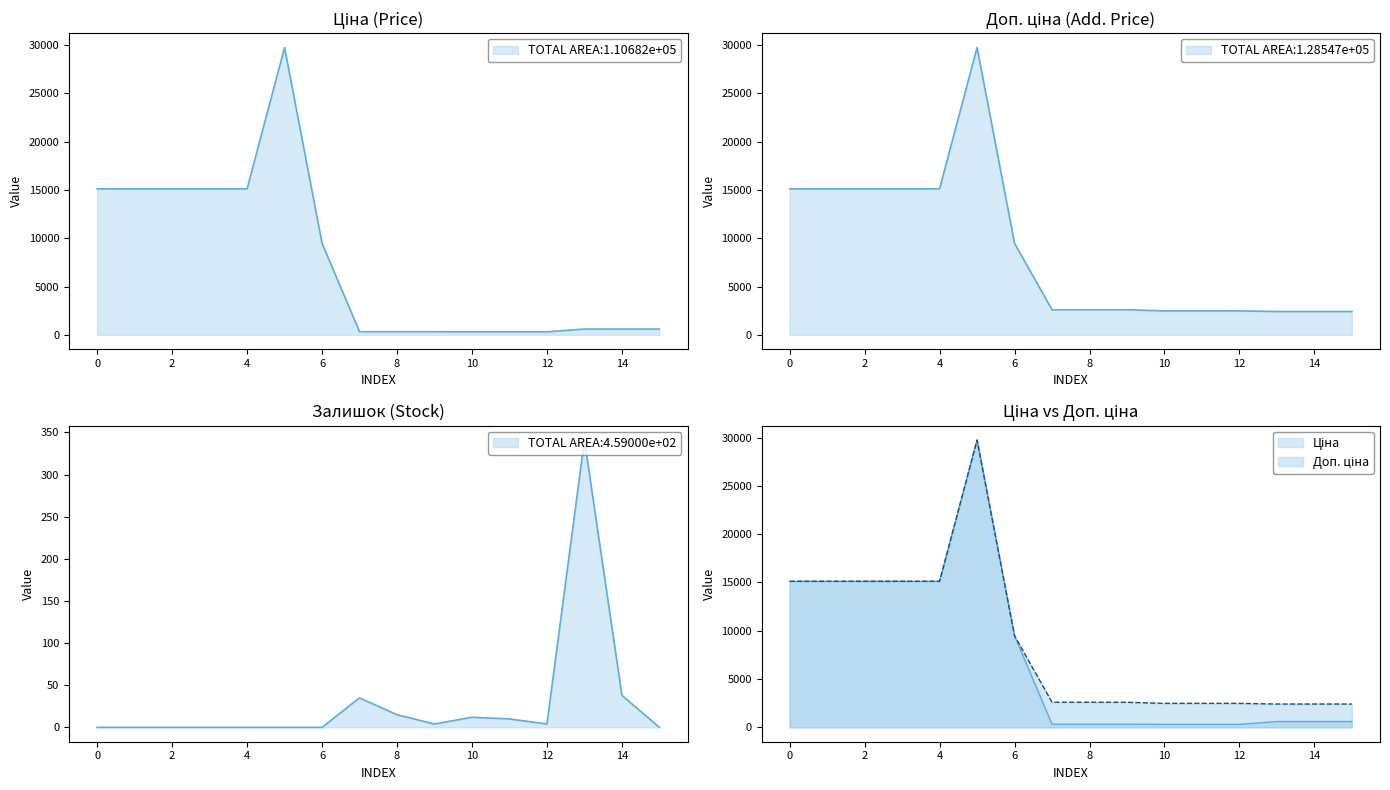

True or false: Доп. ціна and Ціна intersect in this chart.

False